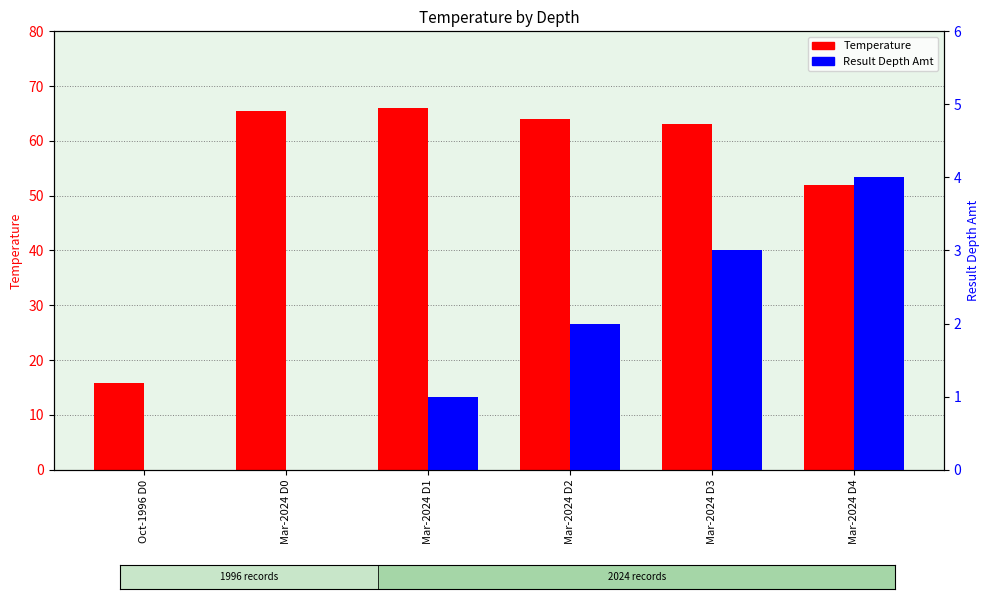

What is the total value across all series at Mar-2024 D3?

66.0